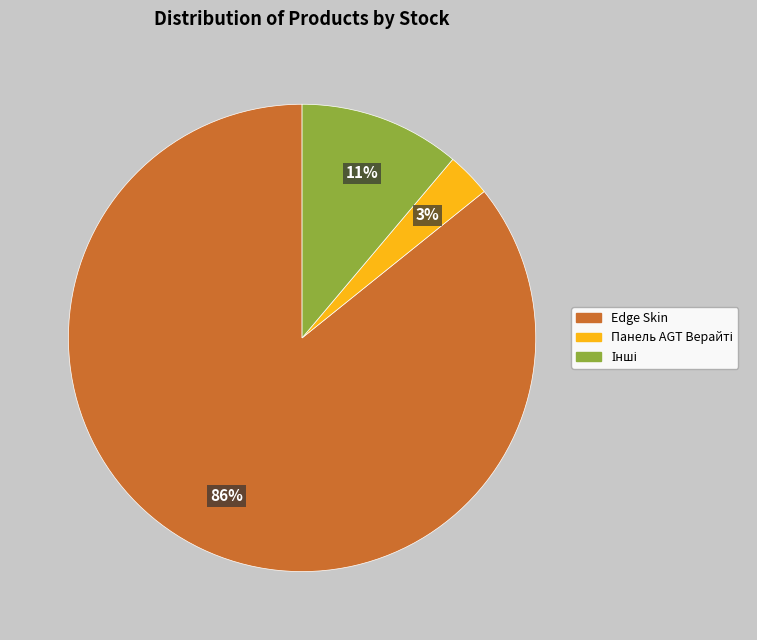

Is it true that Edge Skin is 81% of the pie?

False